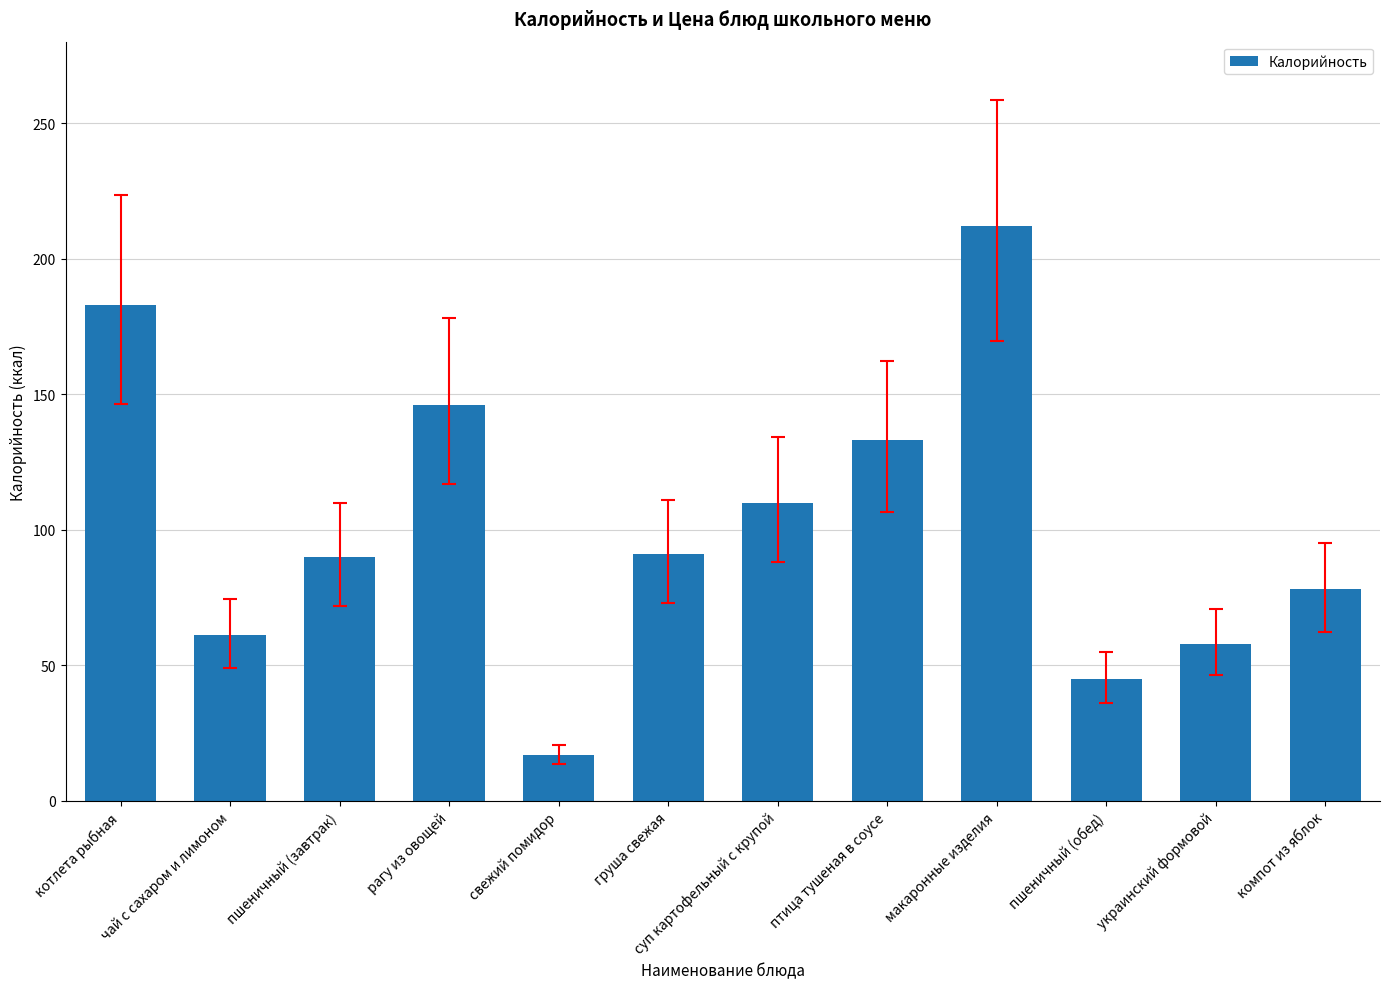

At which label does the data first exceed 91?

котлета рыбная